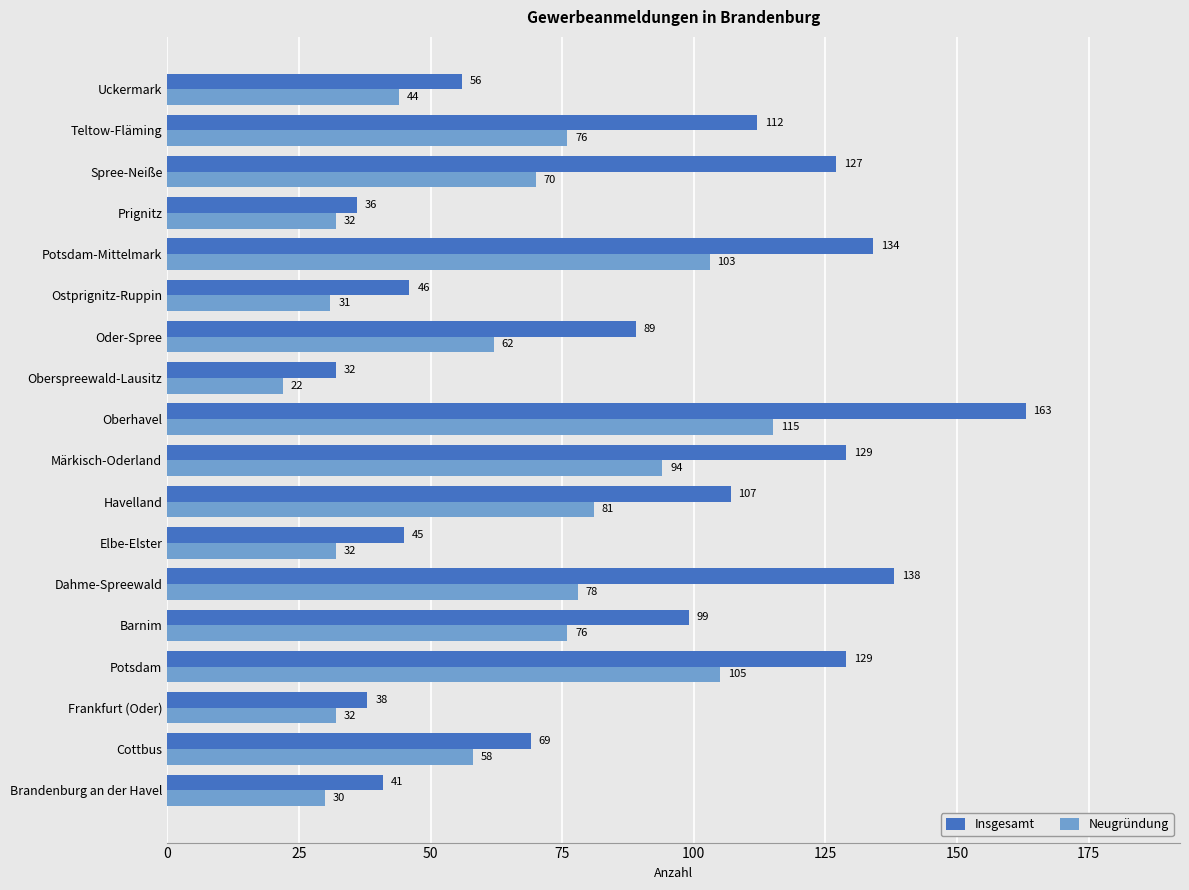

How many series are shown in this chart?

2